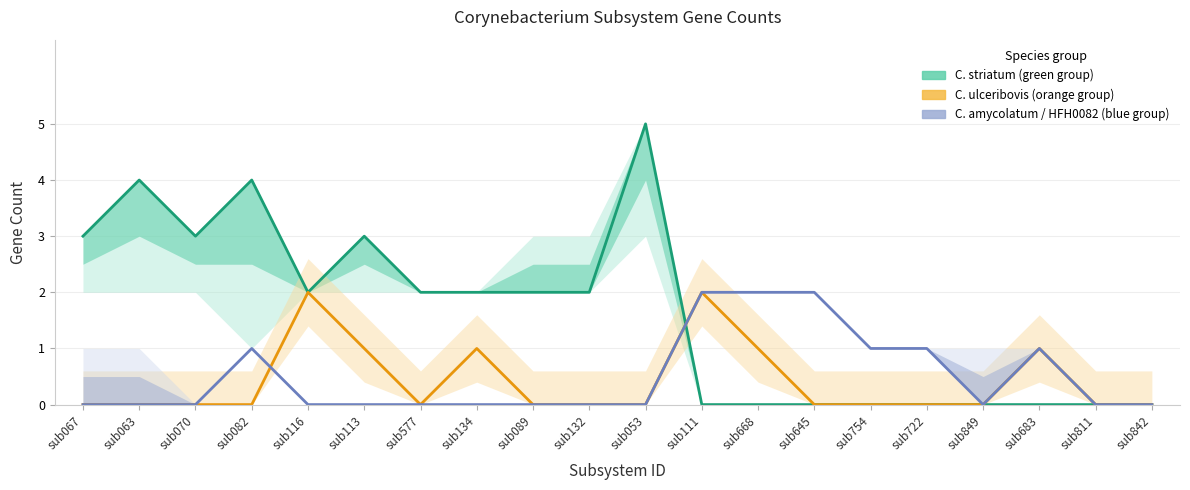

How many intersections are there between C. striatum ATCC_6940 and C. amycolatum SK46?

1